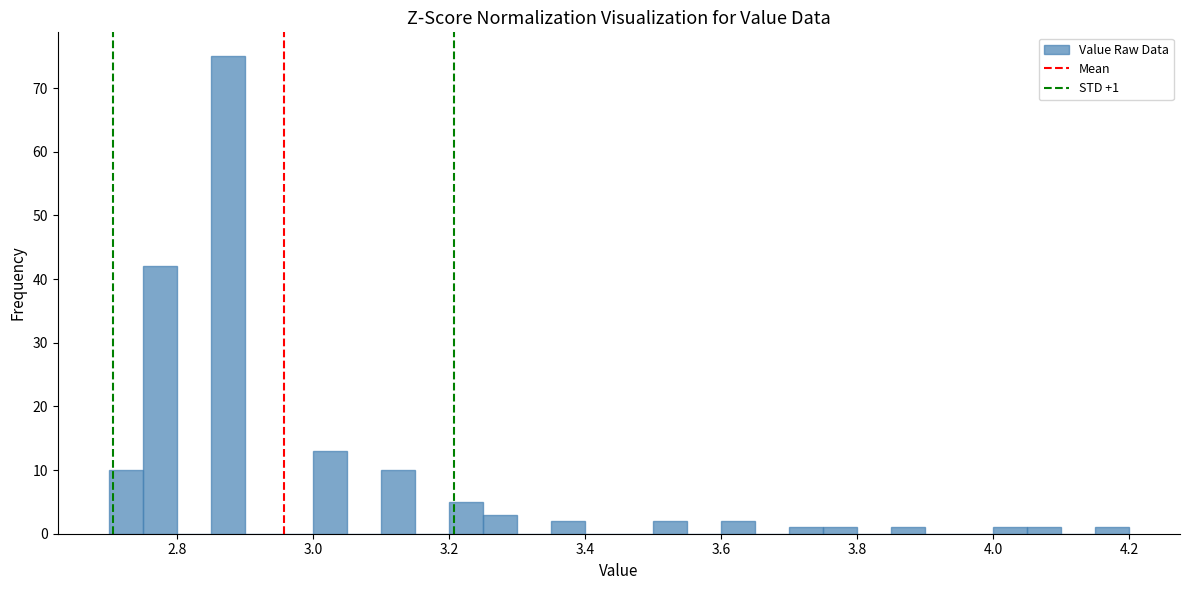

Around what value on the x-axis is the tallest bar? Give the approximate position of its centre, as read against the axis.

2.88